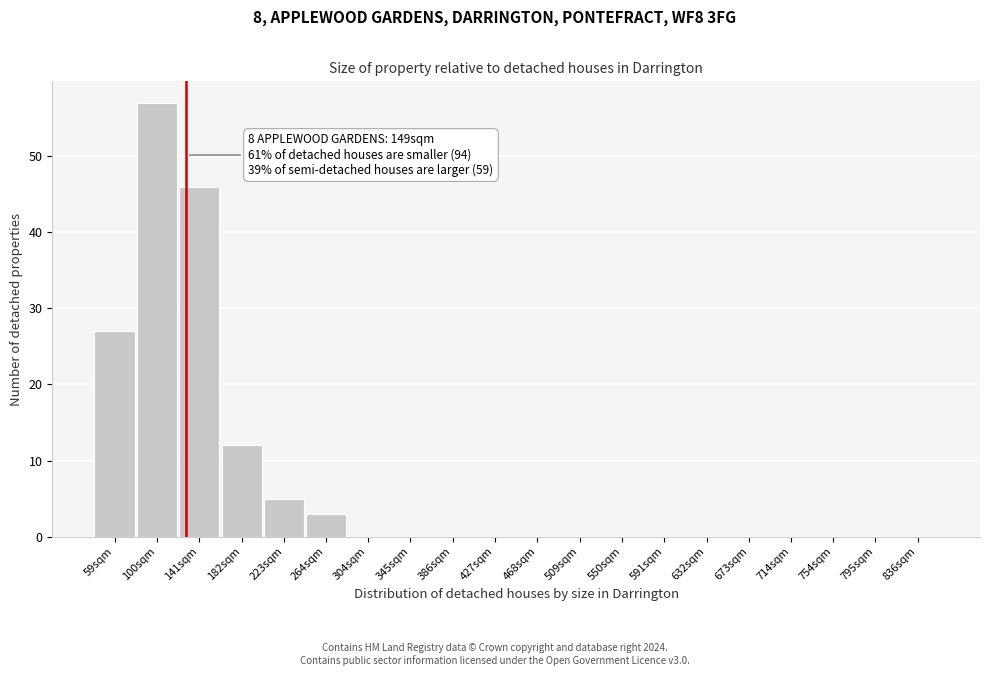

Reading left to right, what are all the values shown in this chart?

59sqm=27	100sqm=57	141sqm=46	182sqm=12	223sqm=5	264sqm=3	304sqm=0	345sqm=0	386sqm=0	427sqm=0	468sqm=0	509sqm=0	550sqm=0	591sqm=0	632sqm=0	673sqm=0	714sqm=0	754sqm=0	795sqm=0	836sqm=0